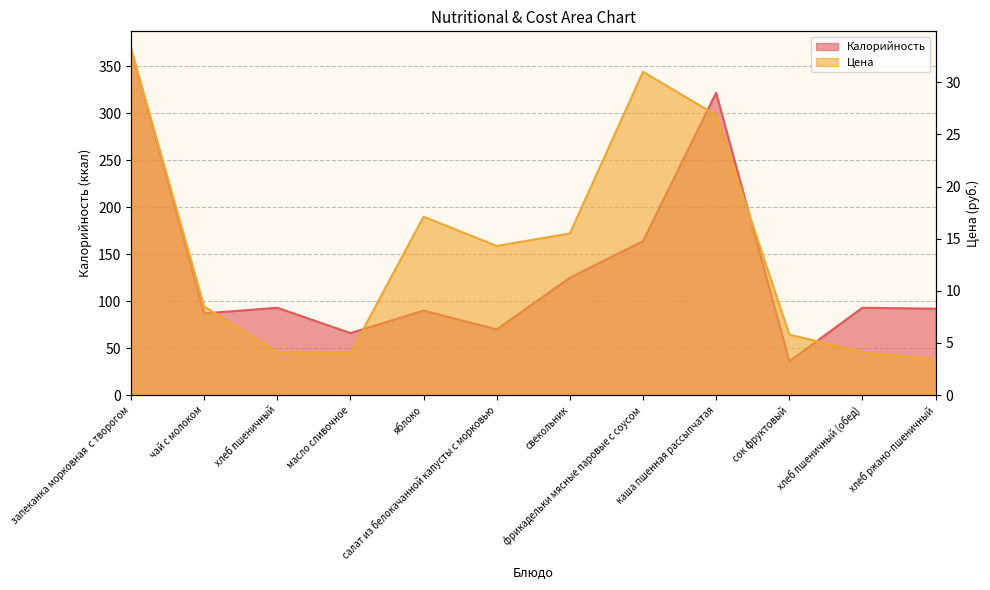

What are all the series names shown in the legend?

Цена, Калорийность